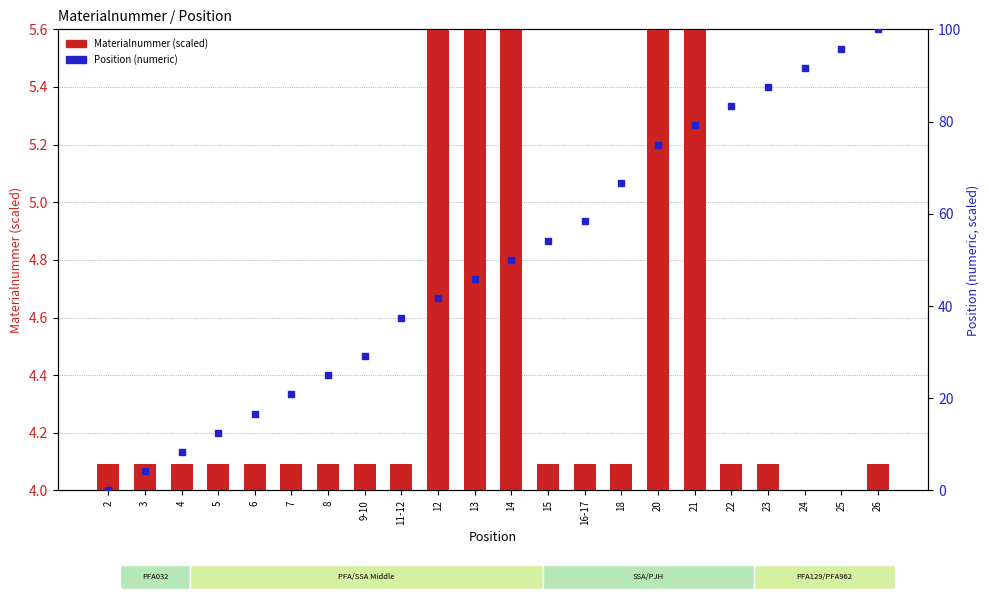

What is the total value across all series at 18?

66.8